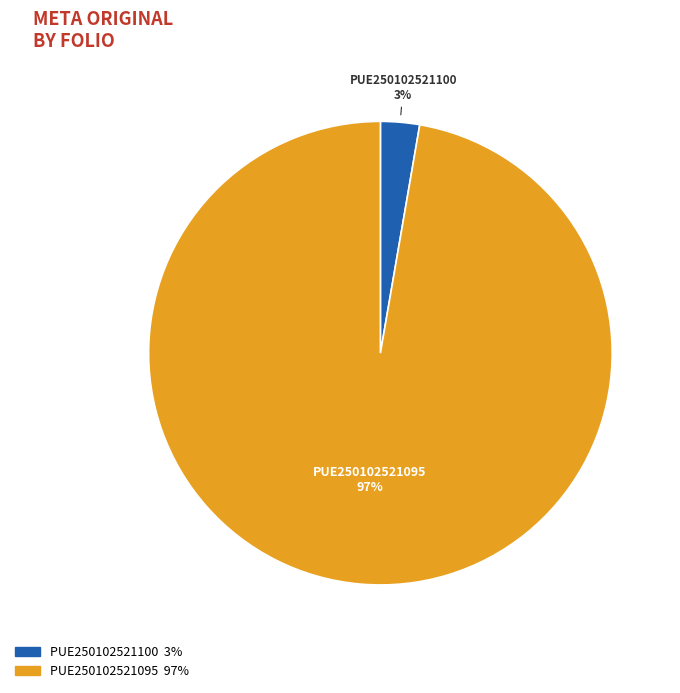

Does PUE250102521100 account for over 50% of the chart?

No